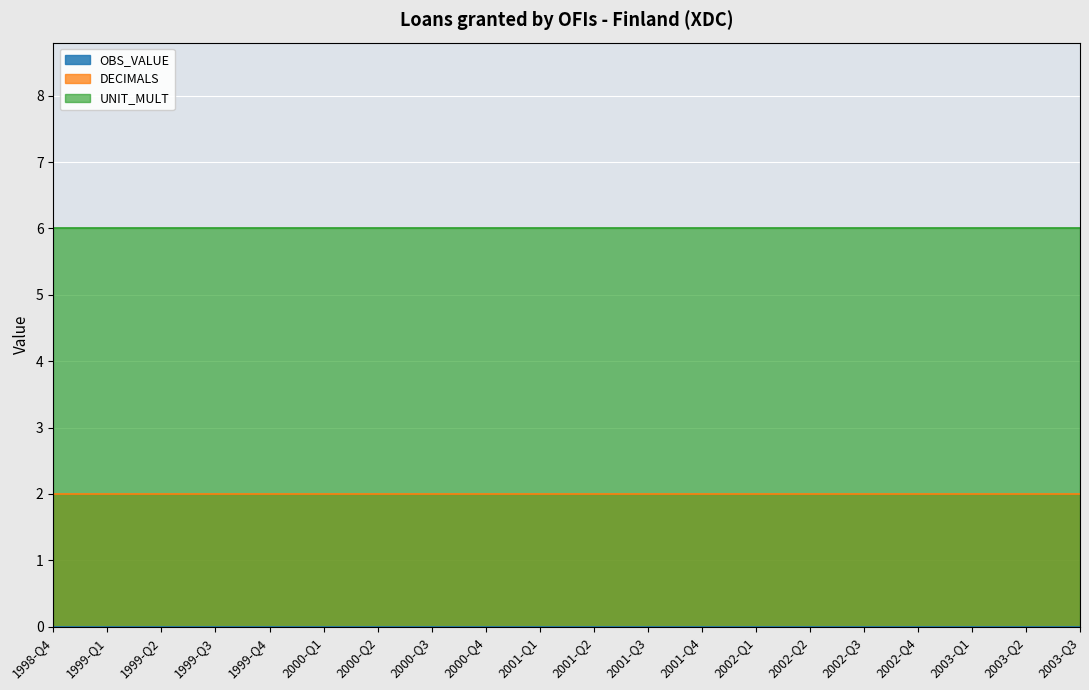

True or false: DECIMALS and OBS_VALUE intersect in this chart.

False